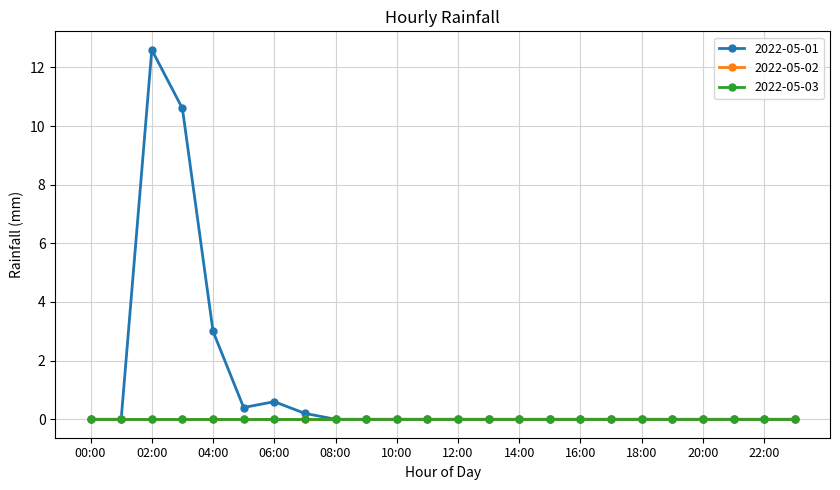

What is the label of the 17th point from the left?

16:00